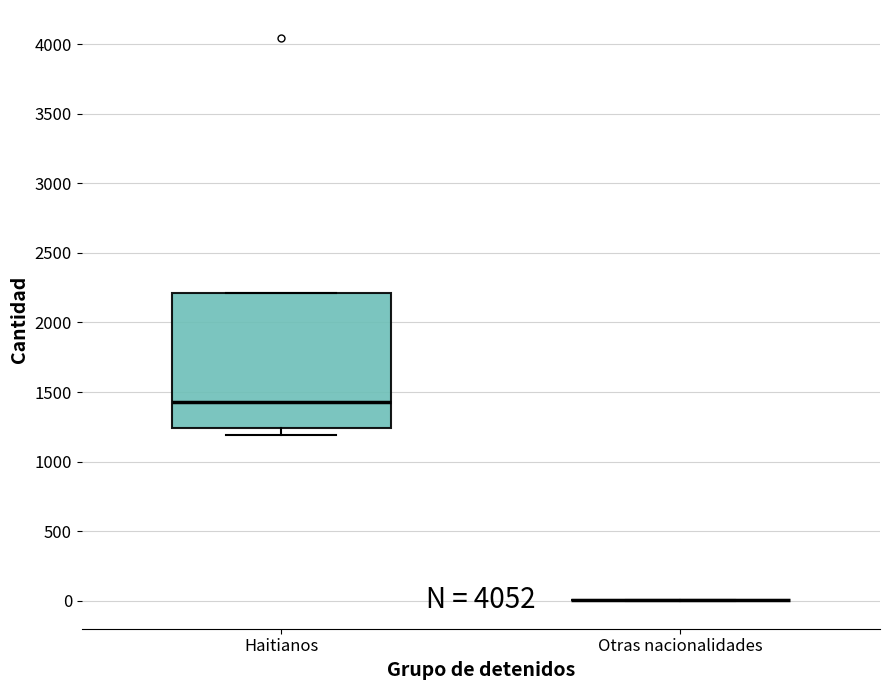

Reading left to right, read every box against the y-axis: the position of its median line, the range the box covers, and the ends of its whiskers. The values are not printed on the chart, so give them approximately, as read against the axis.

Haitianos: median 1450, box 1250 to 2200, whiskers 1200 to 2200
Otras nacionalidades: box collapsed to a line at 0, whiskers 0 to 0